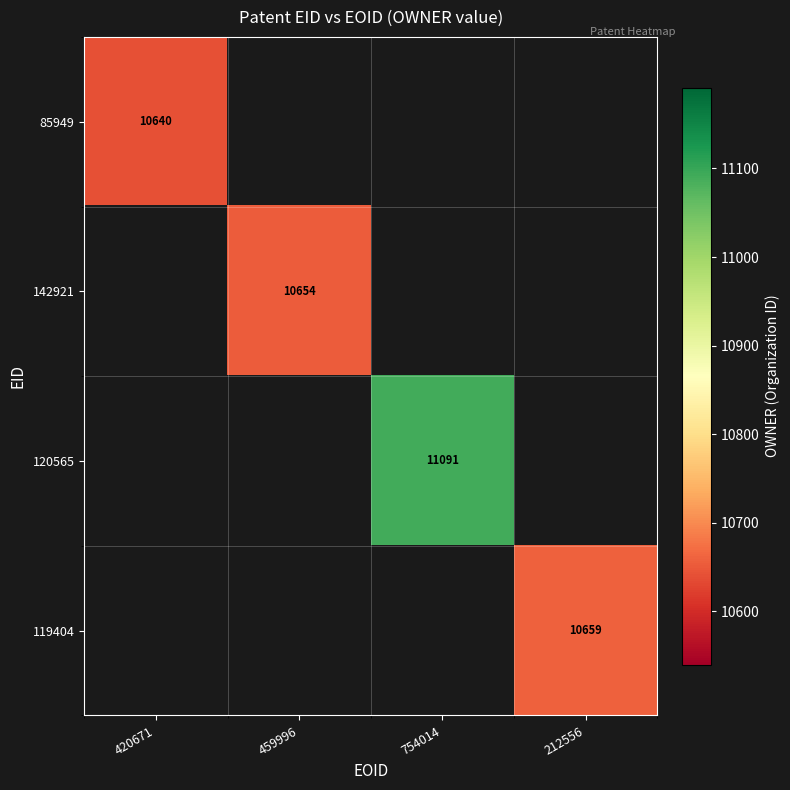

The 142921 series shows 17607 at 459996. True or false?

False